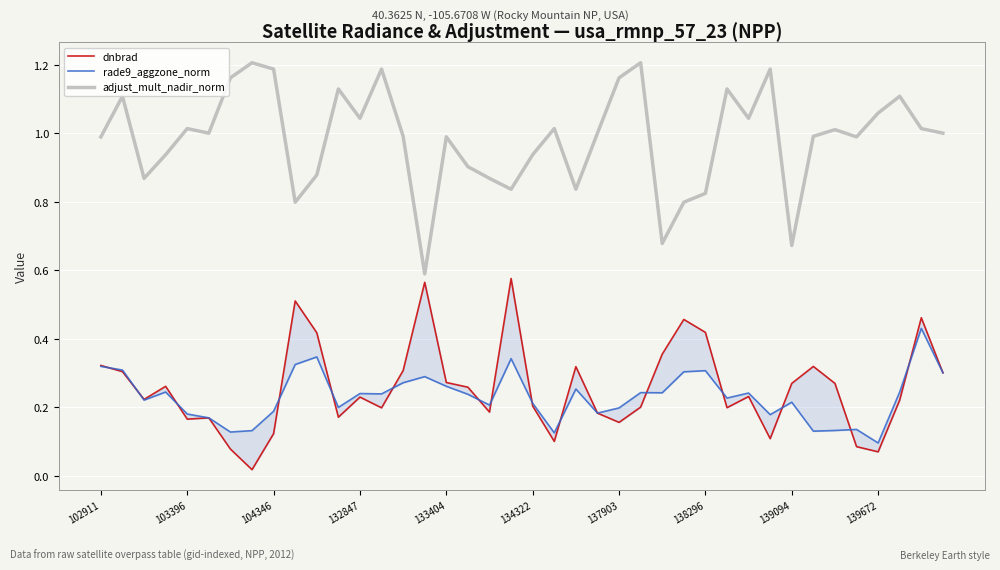

Rank the series by their maximum value, from lowest to highest.

rade9_aggzone_norm, dnbrad, adjust_mult_nadir_norm